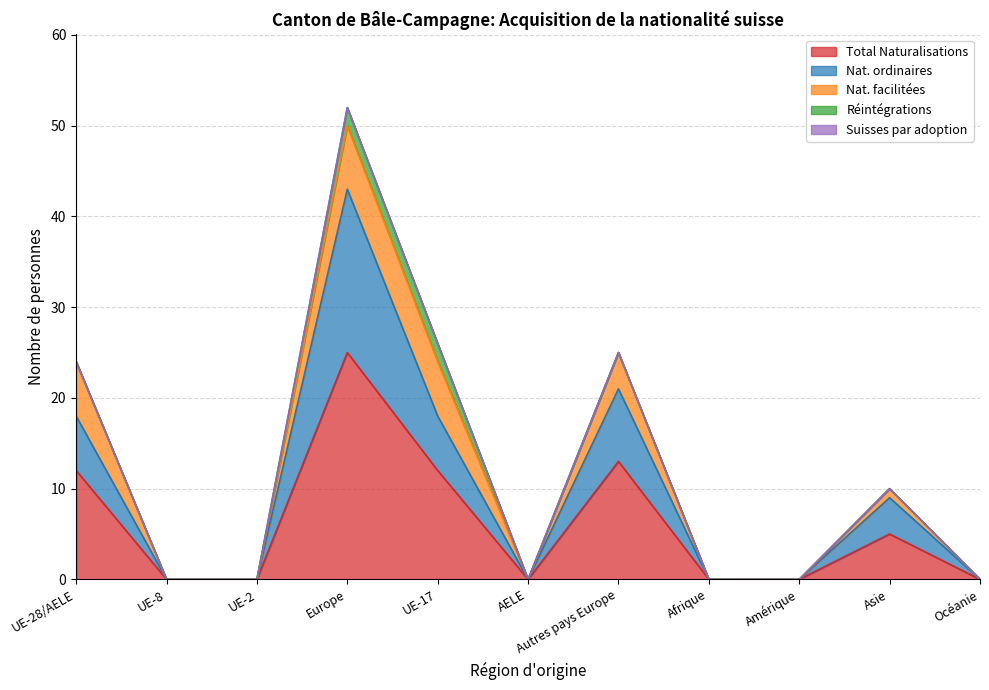

Rank the categories by Total Naturalisations value from highest to lowest.

Europe, Autres pays Europe, UE-28/AELE, UE-17, Asie, UE-8, UE-2, AELE, Afrique, Amérique, Océanie